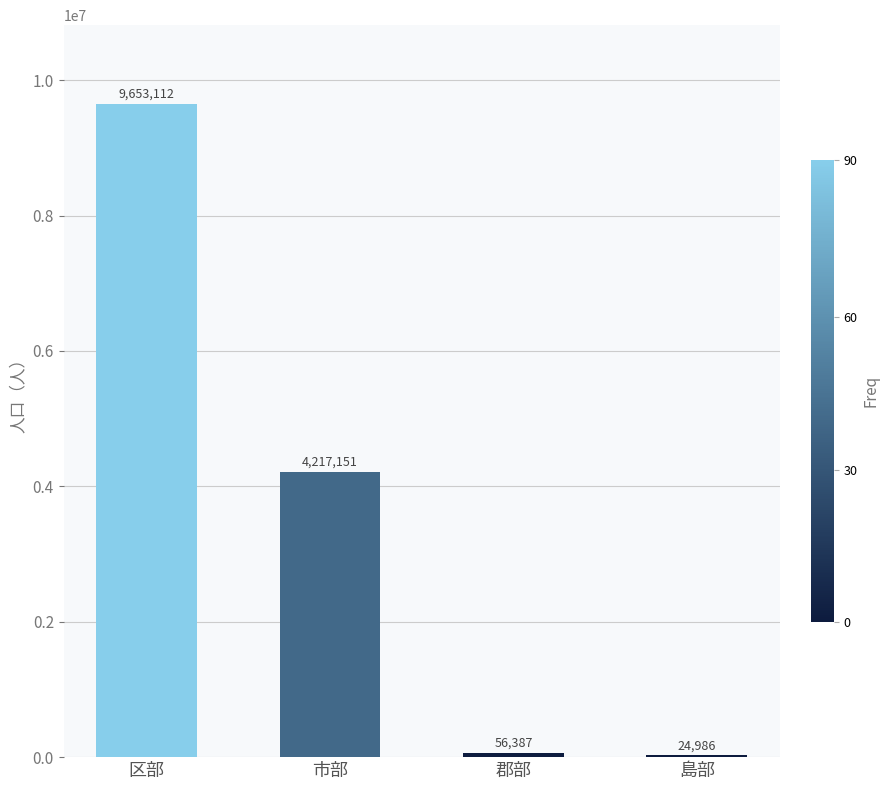

The chart shows a value of 1212908 at 市部. True or false?

False